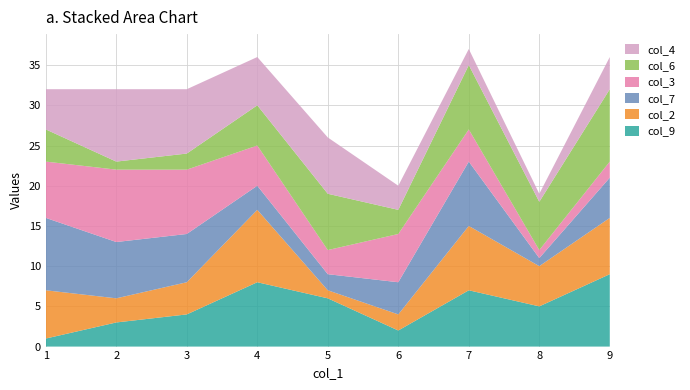

Reading right to left, transcribe all the data shown in this chart.

col_9: 9=9	8=5	7=7	6=2	5=6	4=8	3=4	2=3	1=1
col_2: 9=7	8=5	7=8	6=2	5=1	4=9	3=4	2=3	1=6
col_7: 9=5	8=1	7=8	6=4	5=2	4=3	3=6	2=7	1=9
col_3: 9=2	8=1	7=4	6=6	5=3	4=5	3=8	2=9	1=7
col_6: 9=9	8=6	7=8	6=3	5=7	4=5	3=2	2=1	1=4
col_4: 9=4	8=1	7=2	6=3	5=7	4=6	3=8	2=9	1=5